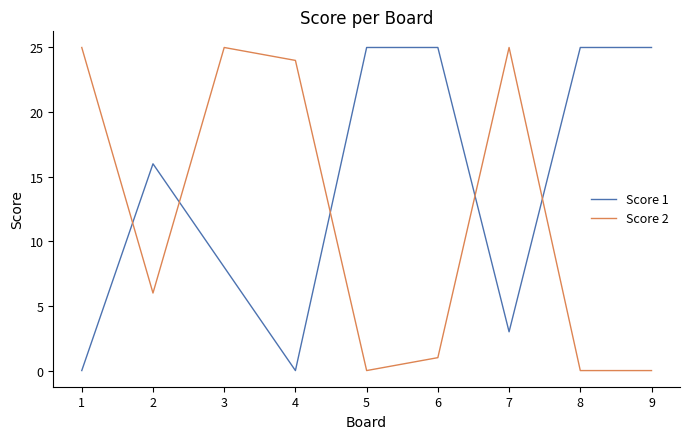

List the series in order of their overall mean, highest first.

Score 1, Score 2